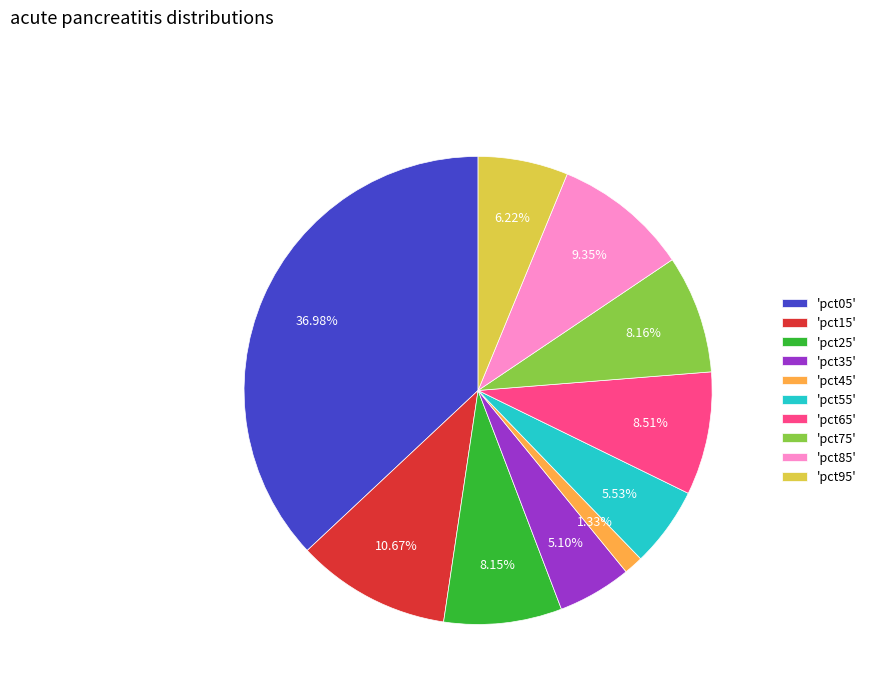

What is the largest slice in the pie chart?

'pct05'